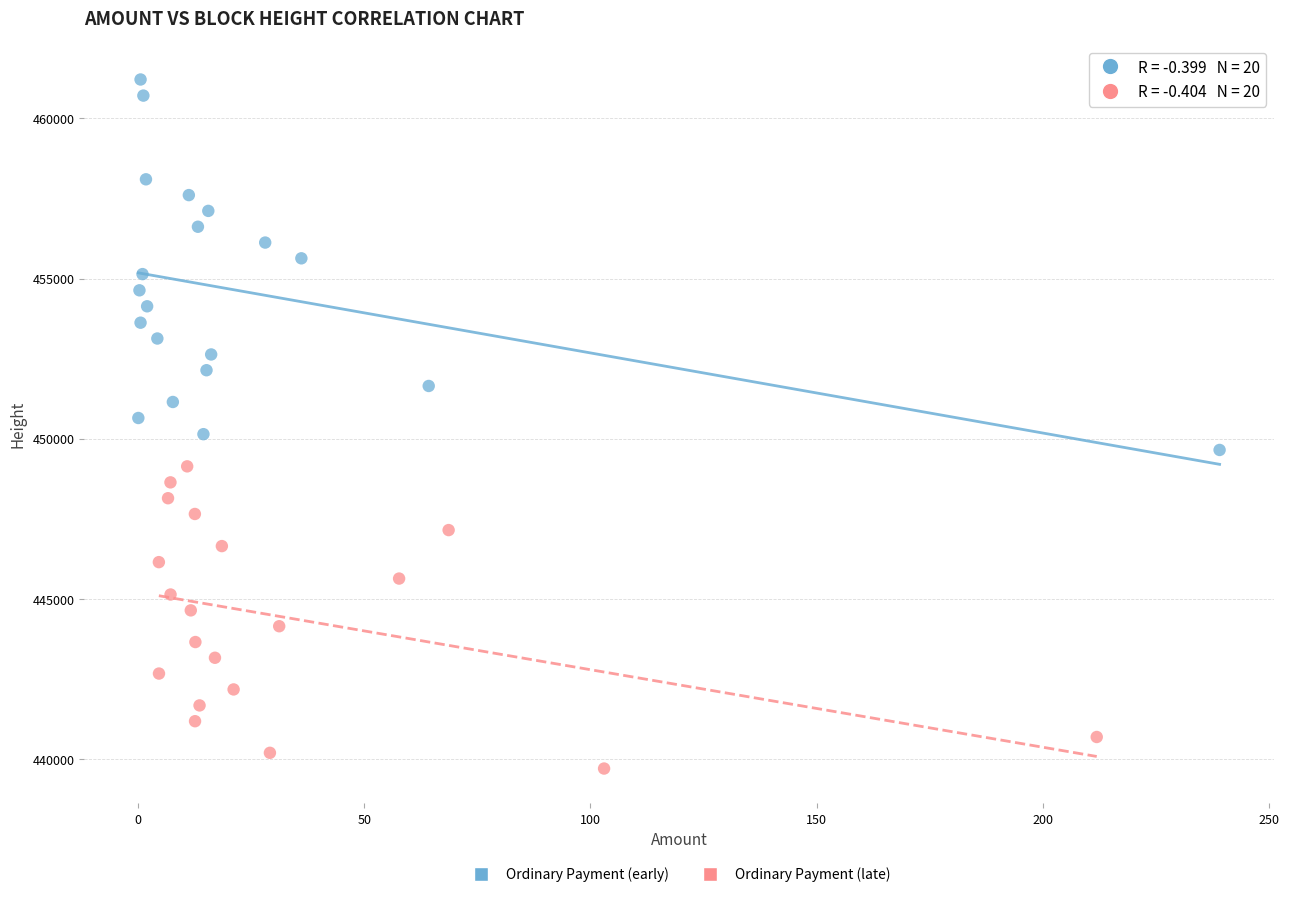

Which series contains the lowest Y value?

Ordinary Payment (late)